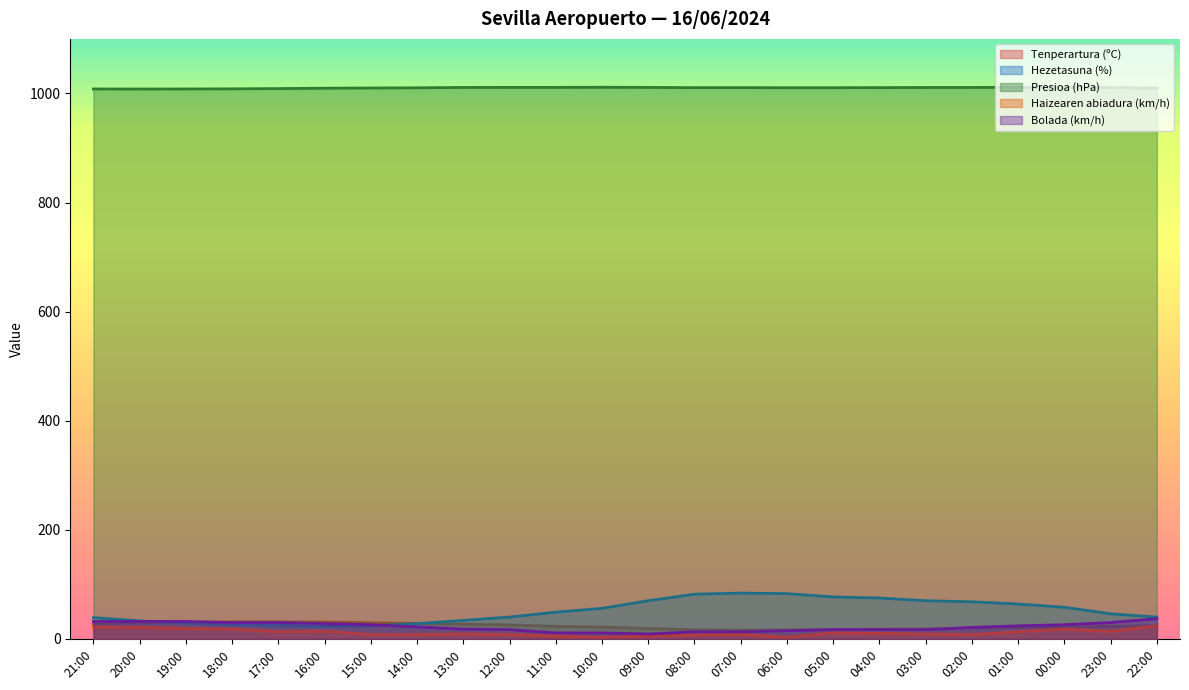

The Bolada (km/h) series shows 13.0 at 07:00. True or false?

True